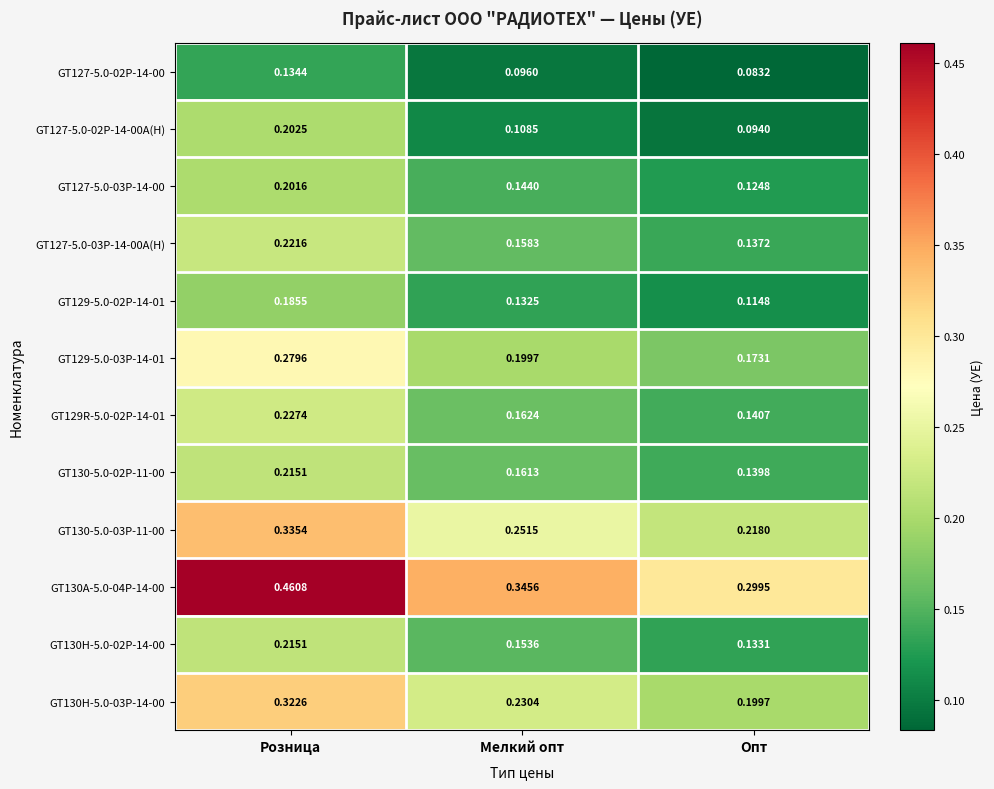

Which category has the lowest value across all series?

Опт